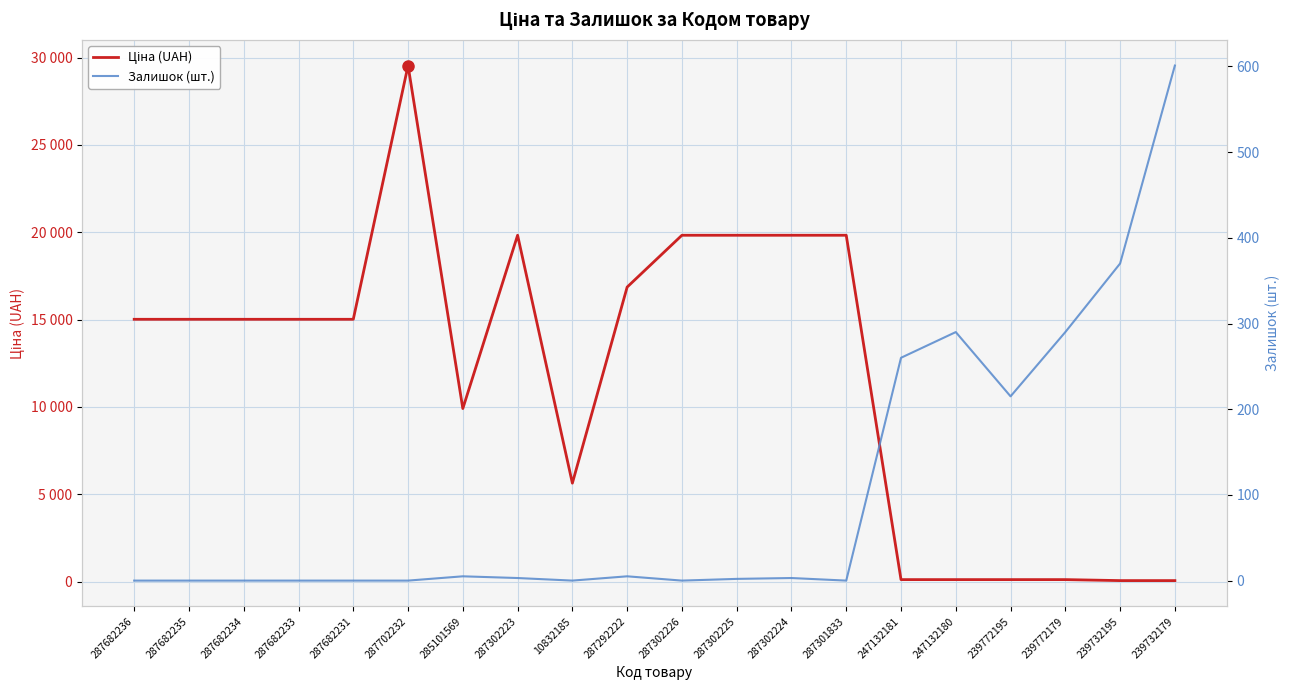

Rank the series at 287292222 from lowest to highest value.

Залишок (шт.), Ціна (UAH)